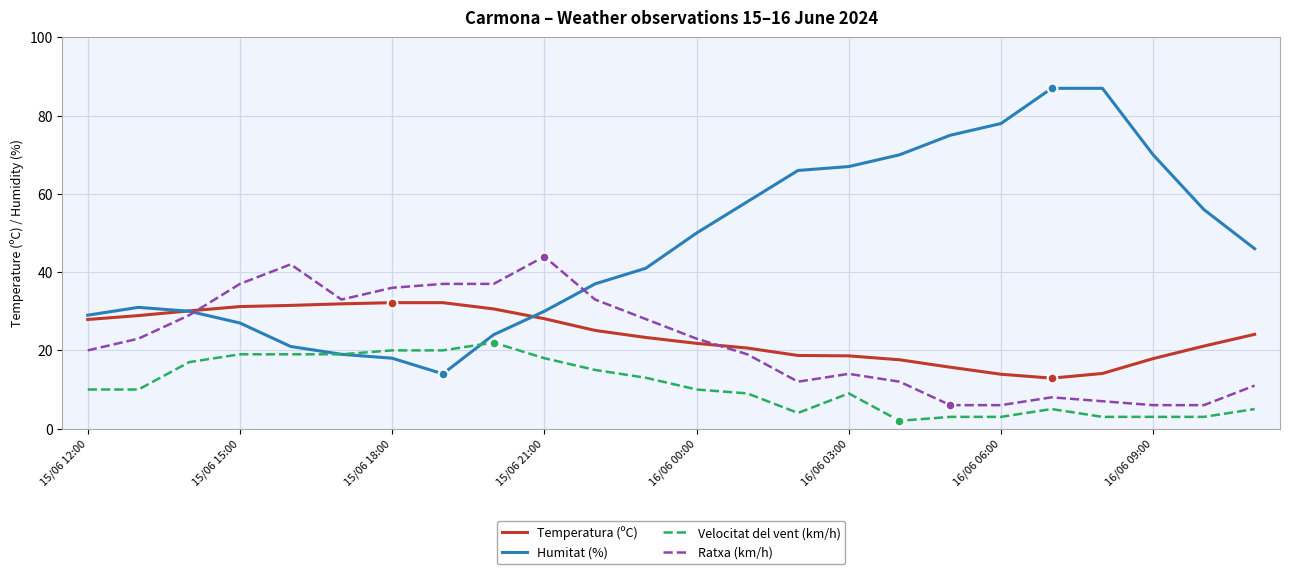

True or false: Temperatura (ºC) and Velocitat del vent (km/h) cross at least once.

False